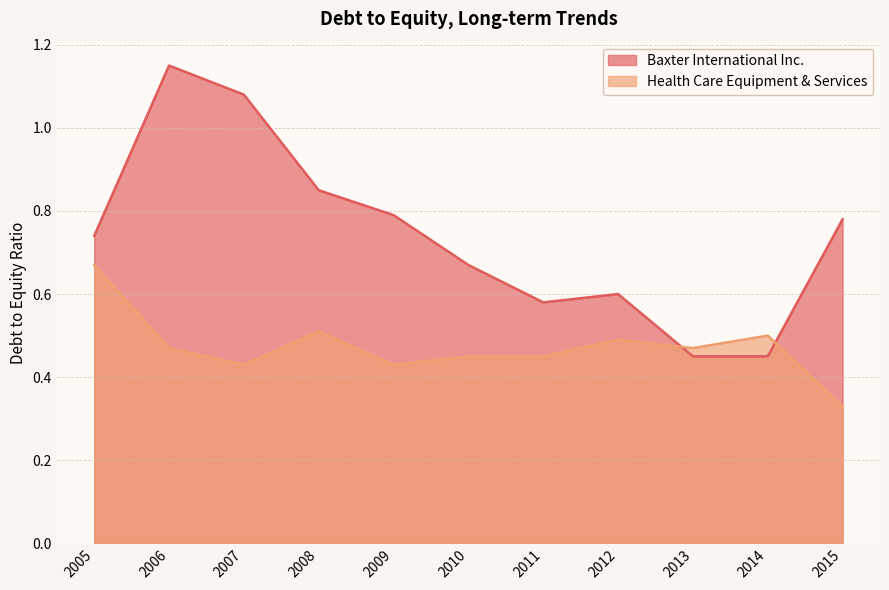

How many Health Care Equipment & Services values are between 0 and 1?

11